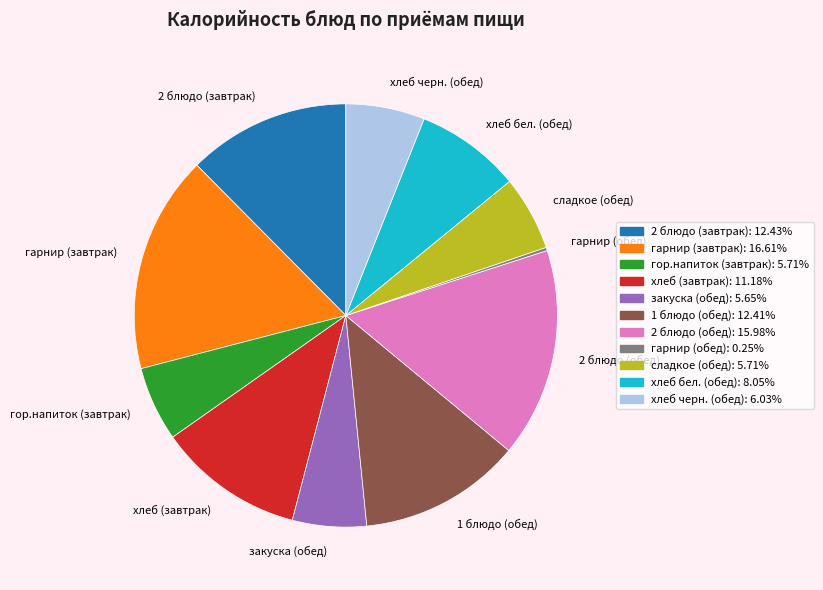

Which slice is the largest?

гарнир (завтрак)